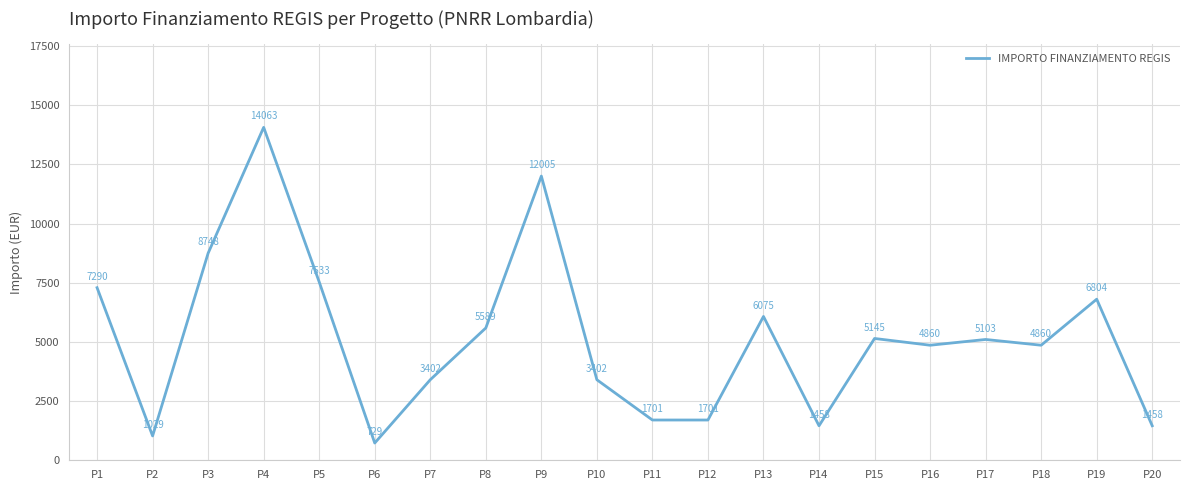

The chart shows a value of 1701 at P11. True or false?

True